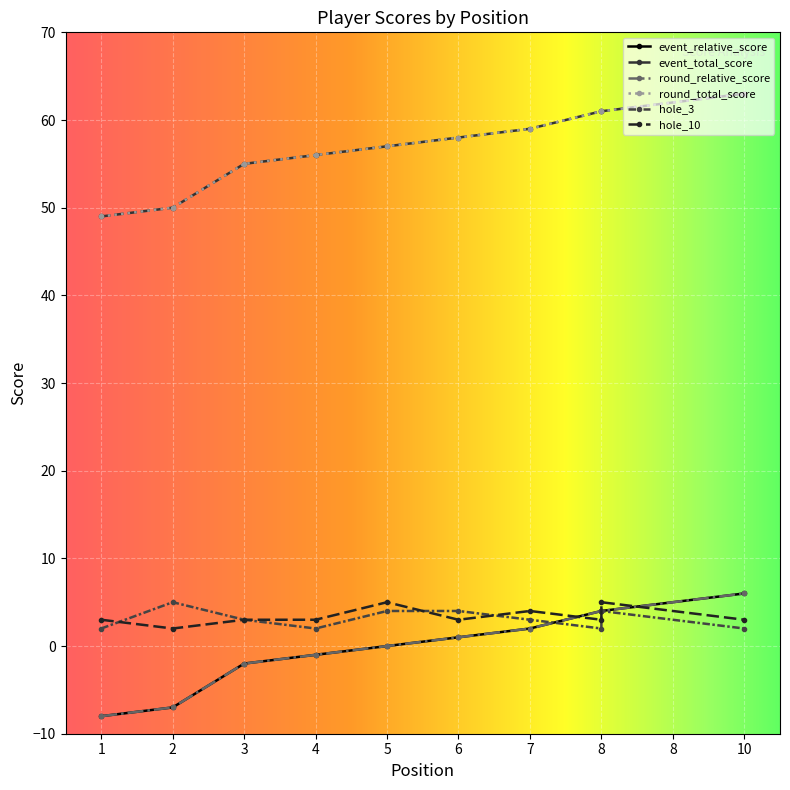

At which label is event_relative_score closest to -1?

4